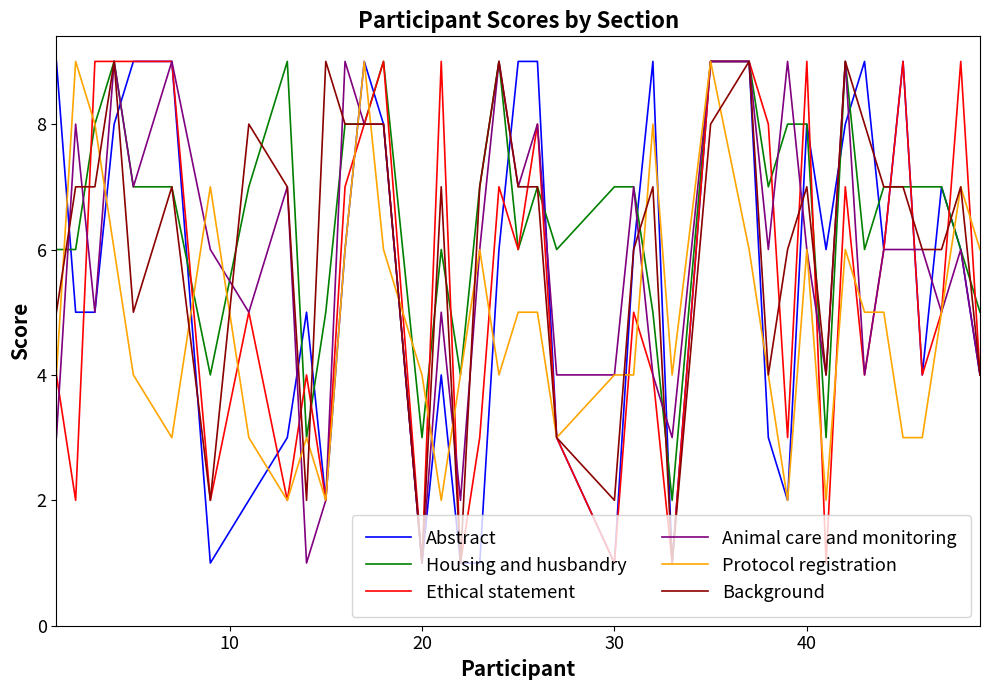

True or false: Abstract has more than 2 interior local peaks.

True